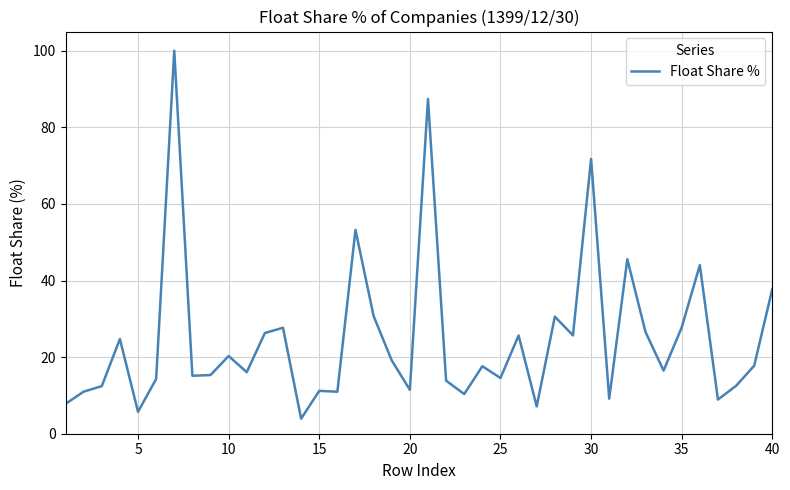

What is the smallest value displayed?

3.9